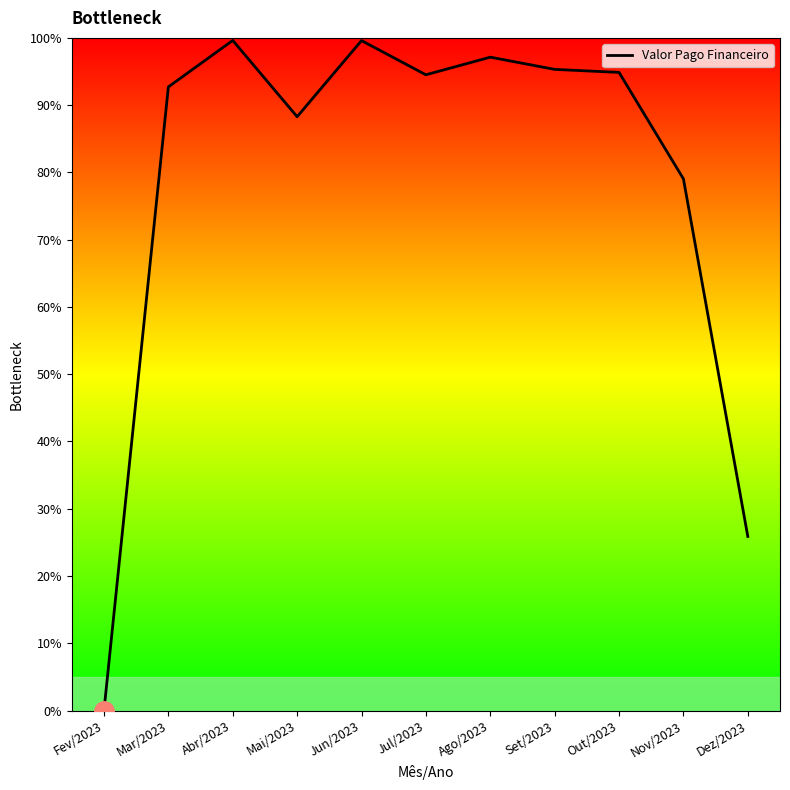

How many distinct data groups are displayed?

1